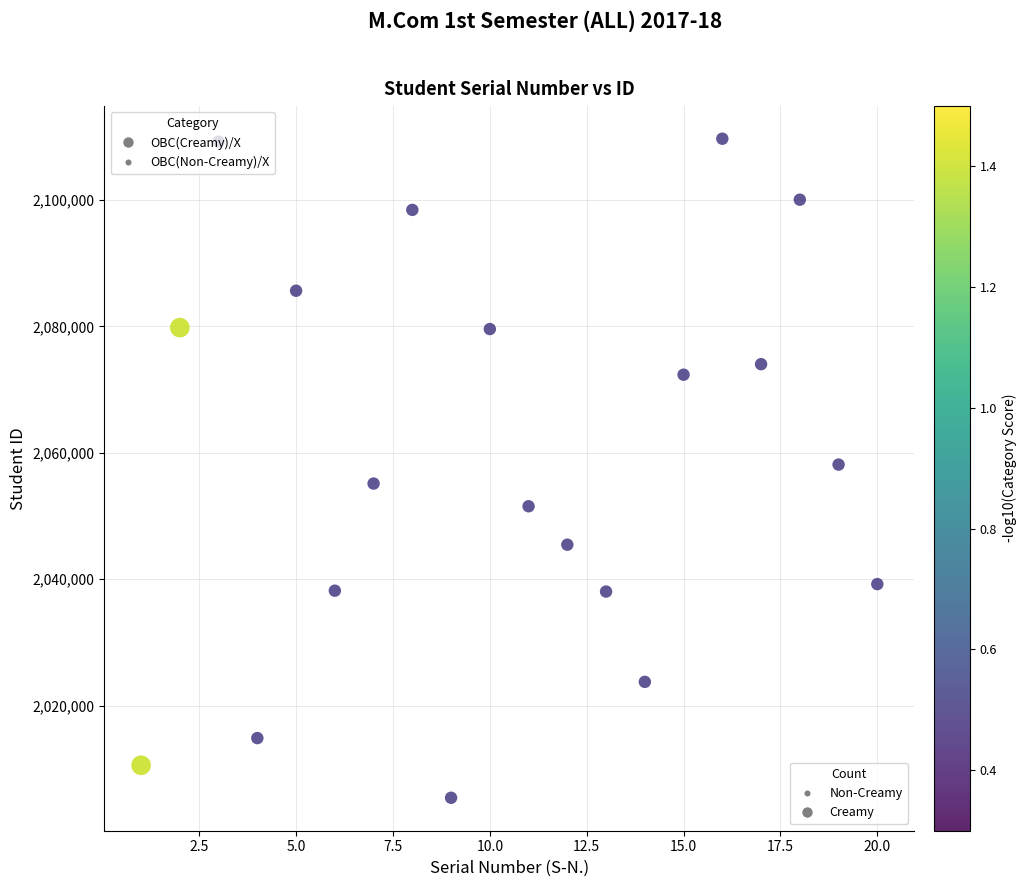

What is the range of X values (max minus min)?

19